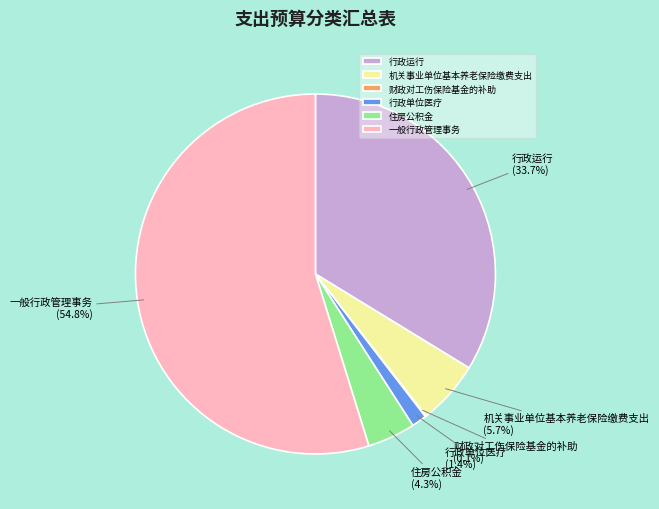

What is the largest slice in the pie chart?

一般行政管理事务